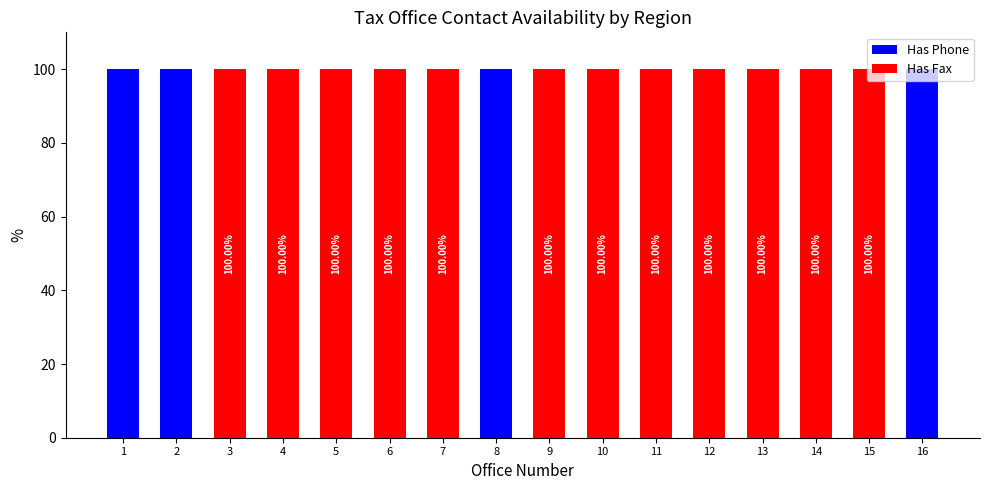

The Has Fax series shows 100 at 11. True or false?

True